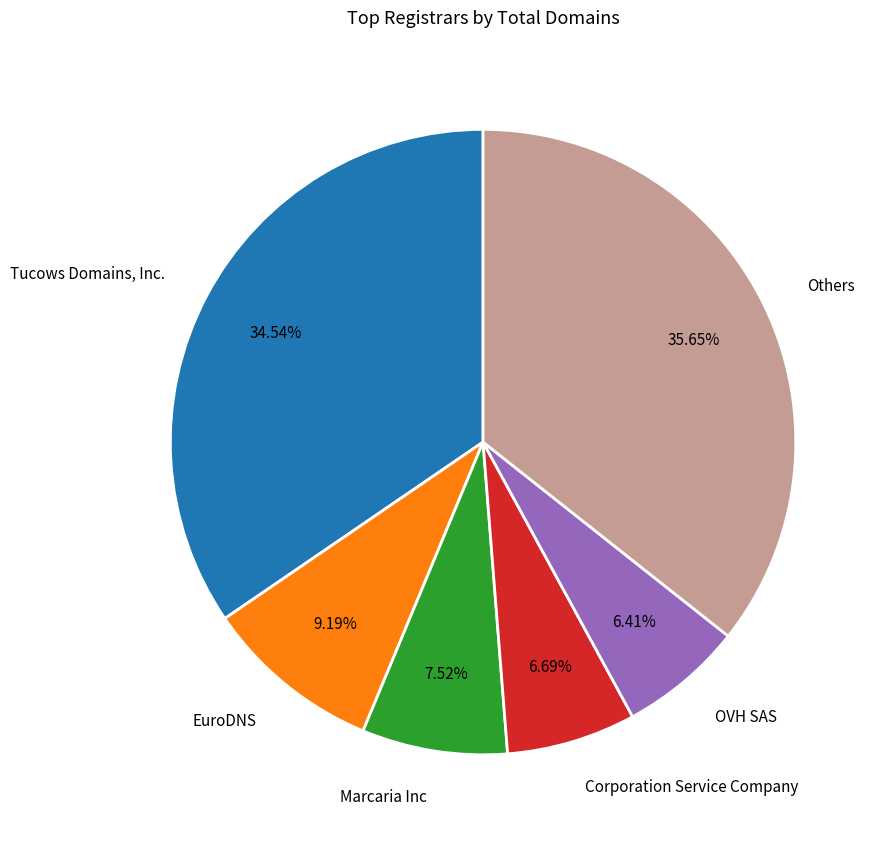

Combined, do Others and Tucows Domains, Inc. account for over 50%?

Yes